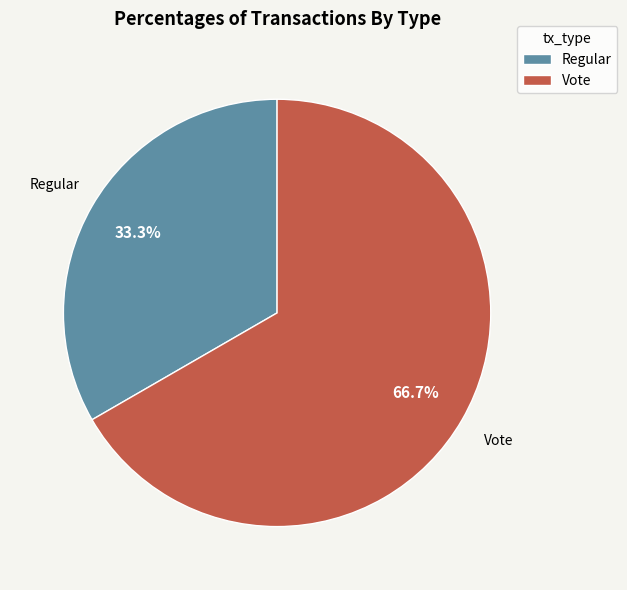

How many slices are in this pie chart?

2